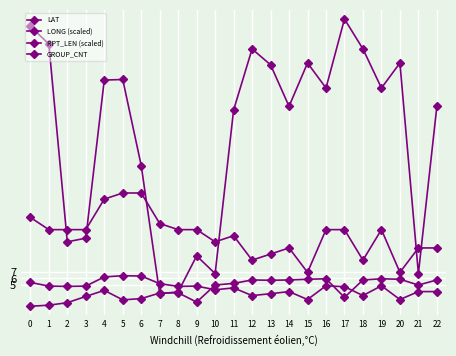

True or false: GROUP_CNT has a value of 20.0 at 6.

True